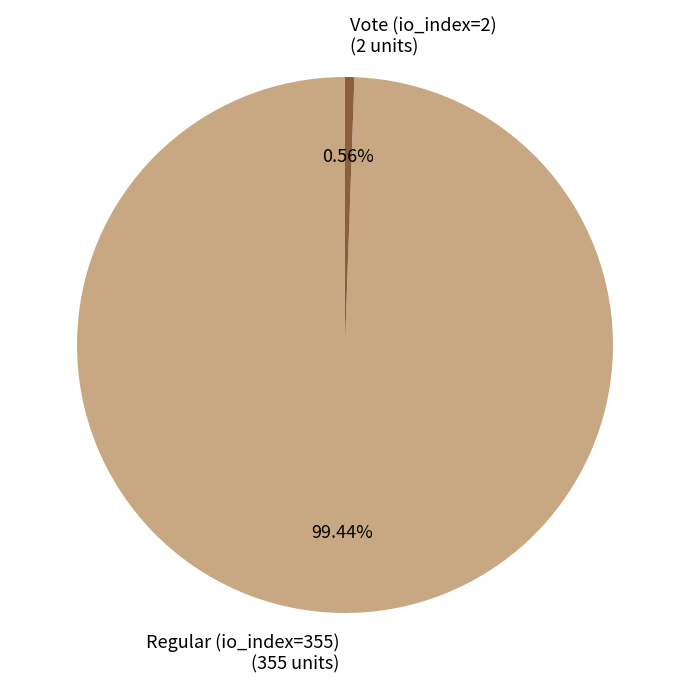

To the nearest percent, what is the difference between the Vote (io_index=2) and Regular (io_index=355) slice percentages?

99%